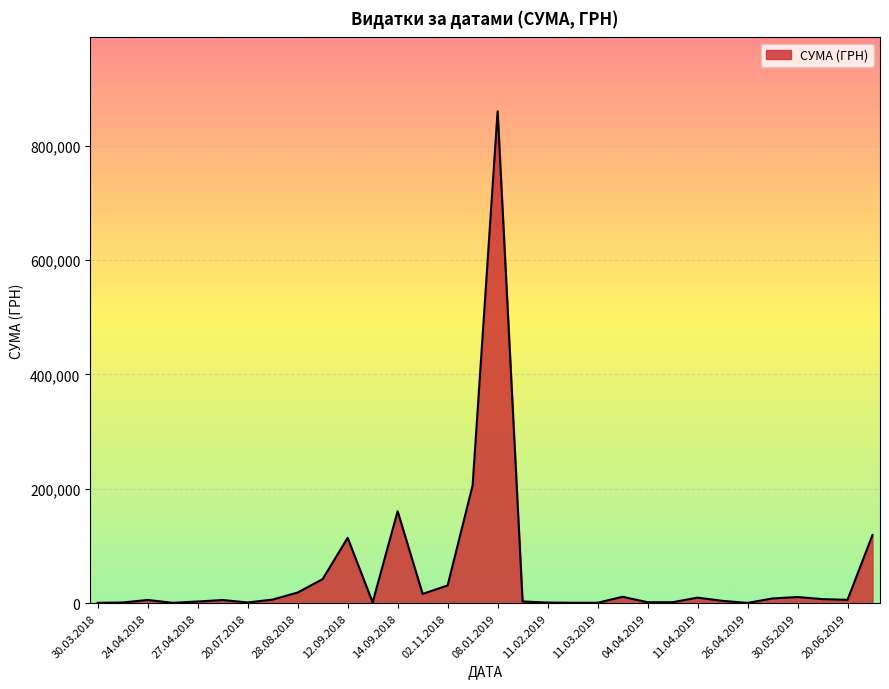

What is the average value?

51834.8